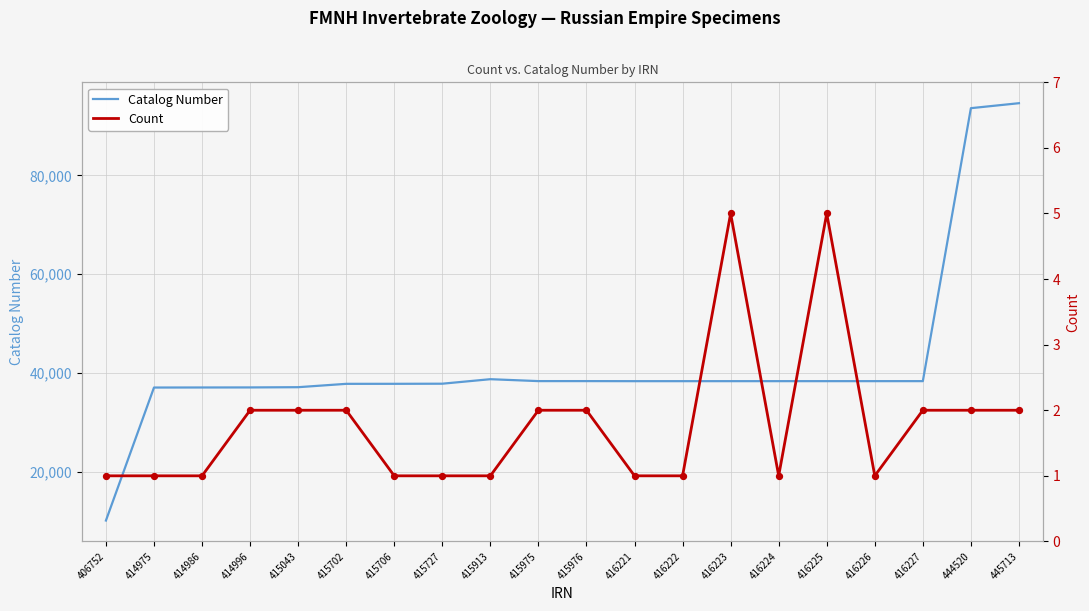

What is the total value across all series at 406752?

10216